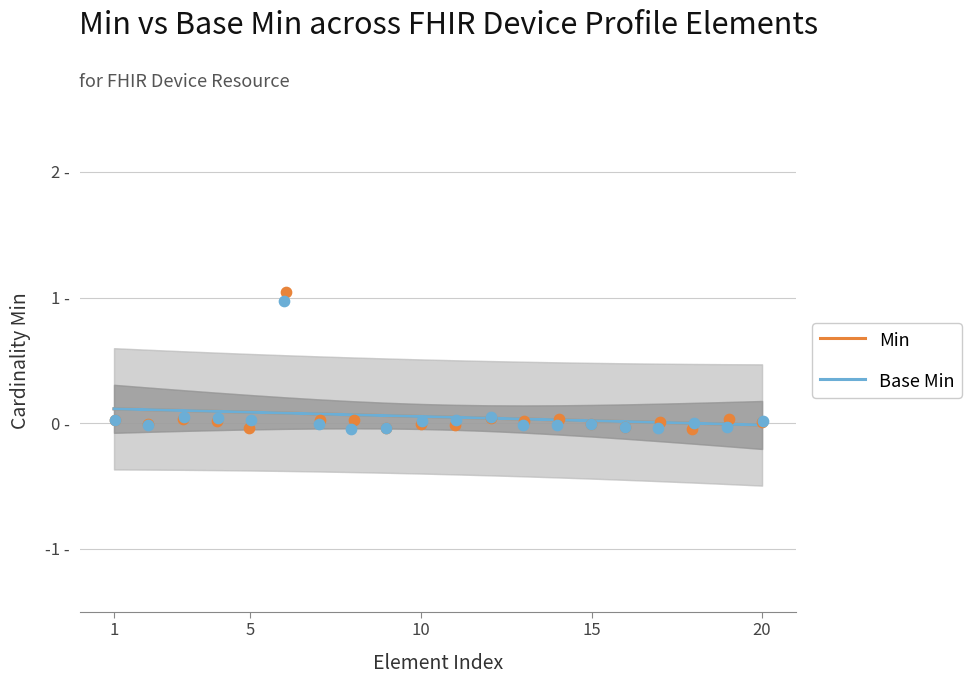

Which series contains the lowest Y value?

Min